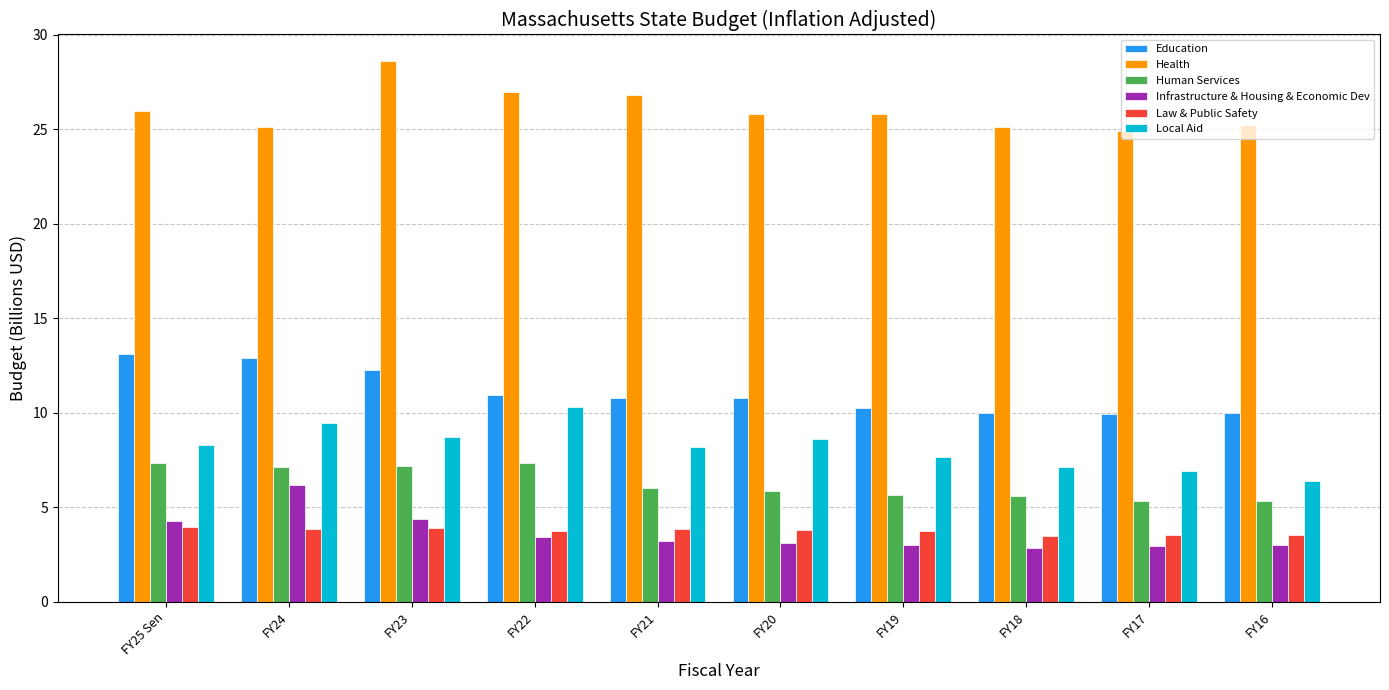

What are all the series names shown in the legend?

Education, Health, Human Services, Infrastructure & Housing & Economic Dev, Law & Public Safety, Local Aid